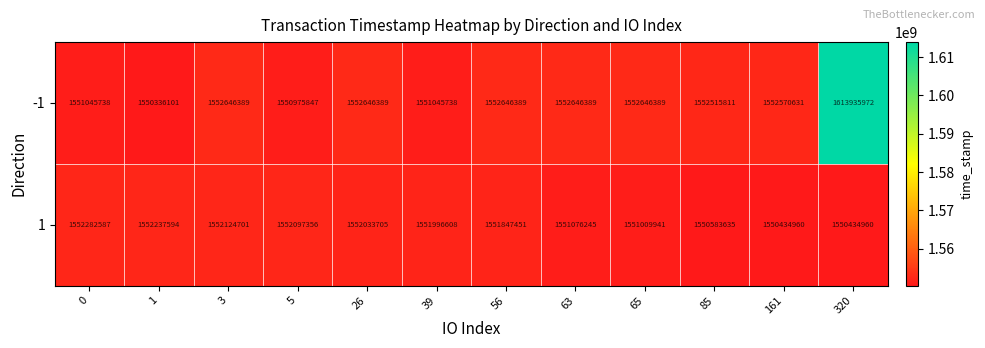

List the series in order of their peak value, lowest first.

1, -1